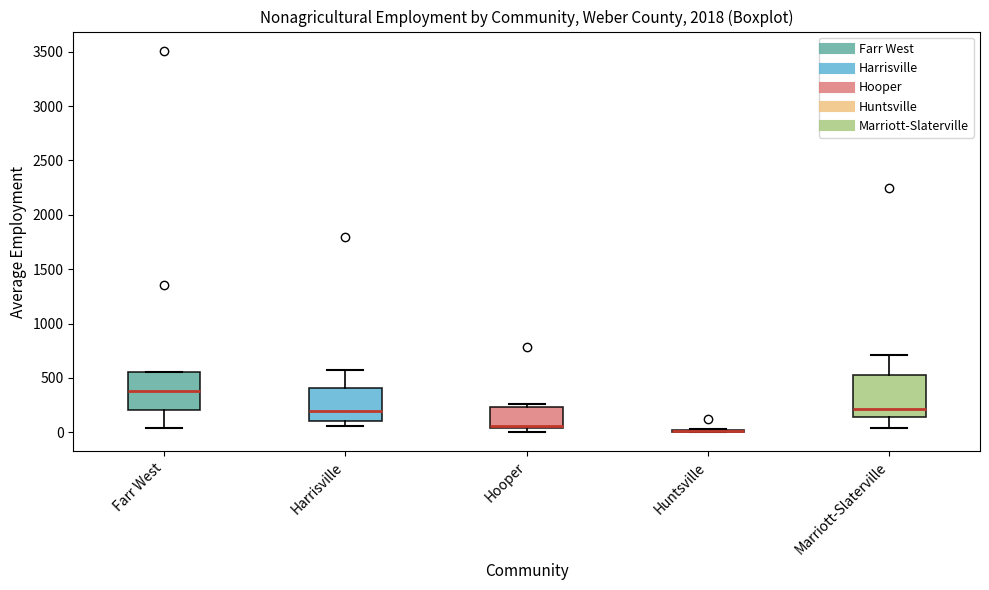

Reading left to right, transcribe this box plot: for each box, give where its median line is, the range the box spans, and where its two whiskers end, as read against the y-axis. The values are not printed on the chart, so give them approximately, as read against the axis.

Farr West: median 400, box 200 to 550, whiskers 50 to 550
Harrisville: median 200, box 100 to 400, whiskers 50 to 550
Hooper: median 50 (just above the box's lower edge), box 50 to 250, whiskers 0 to 250 (just above the box's upper edge)
Huntsville: box collapsed to a line at 0, whiskers 0 to 50
Marriott-Slaterville: median 200, box 150 to 550, whiskers 50 to 700